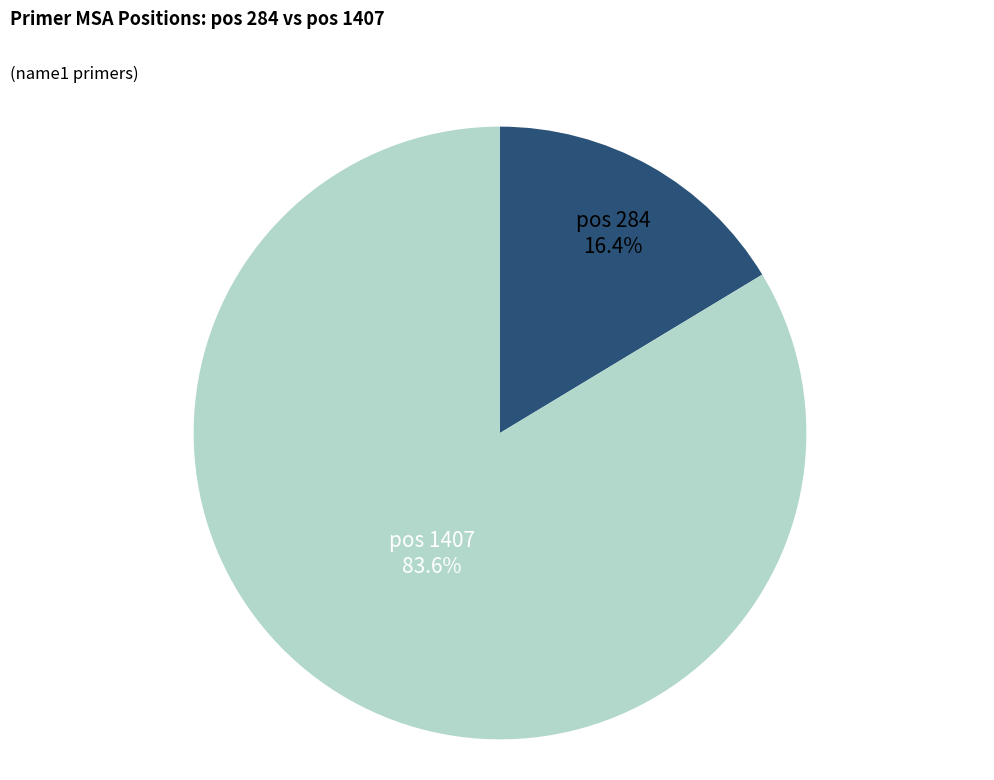

Is pos 284 the majority of the pie?

No